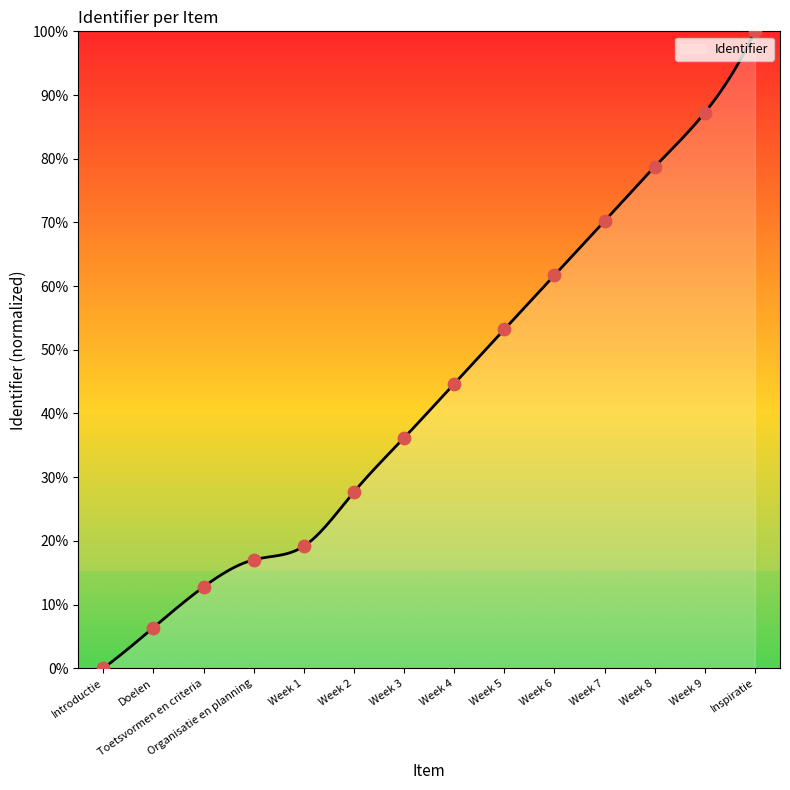

What is the maximum value shown in the chart?

100.0